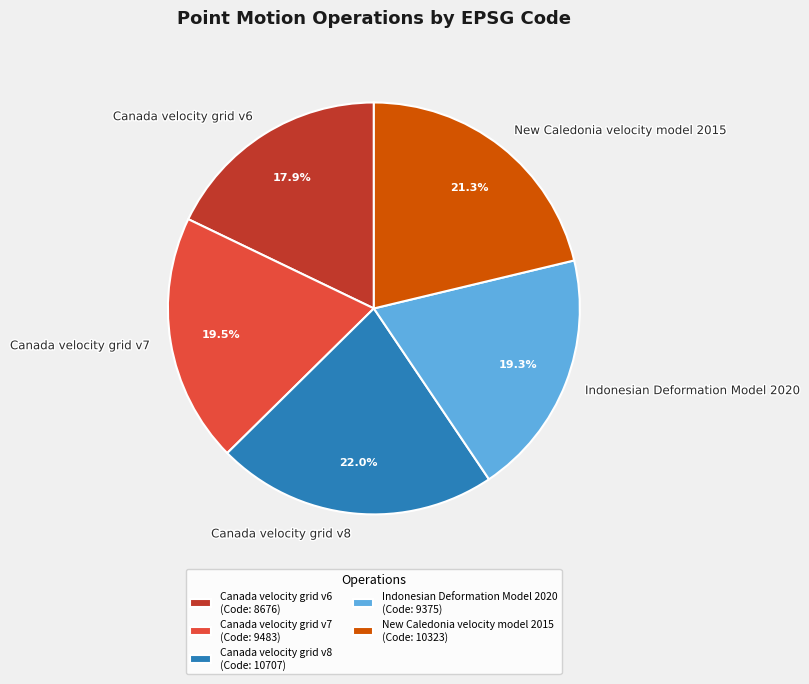

What portion of the pie excludes Indonesian Deformation Model 2020?

80.7%